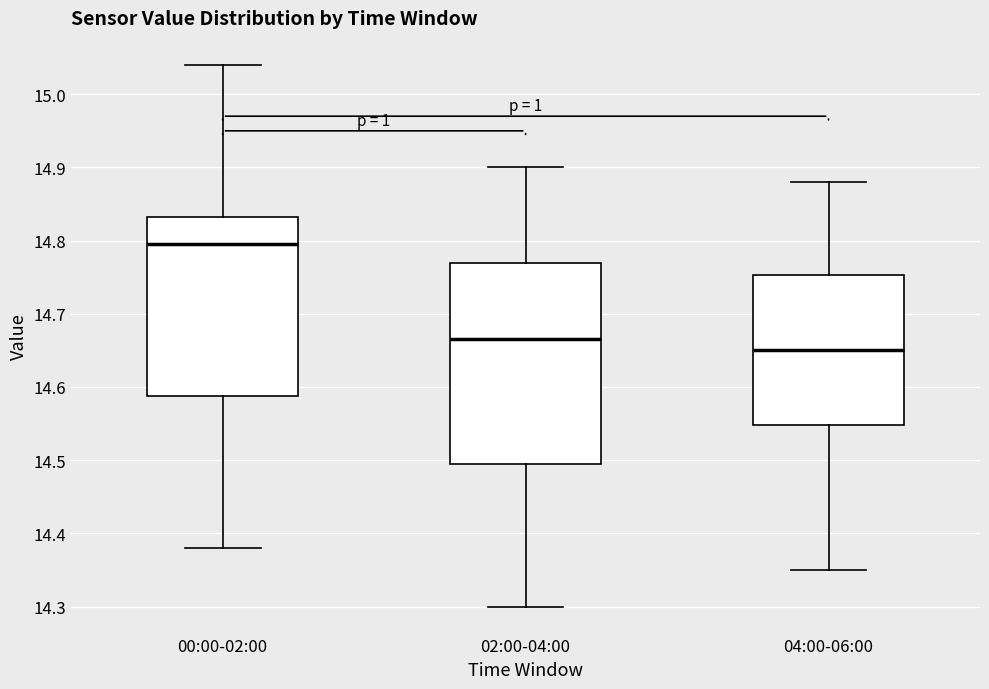

Where does the upper whisker of the box for 02:00-04:00 end on the y-axis? The values are not printed on the chart, so give them approximately, as read against the axis.

14.90